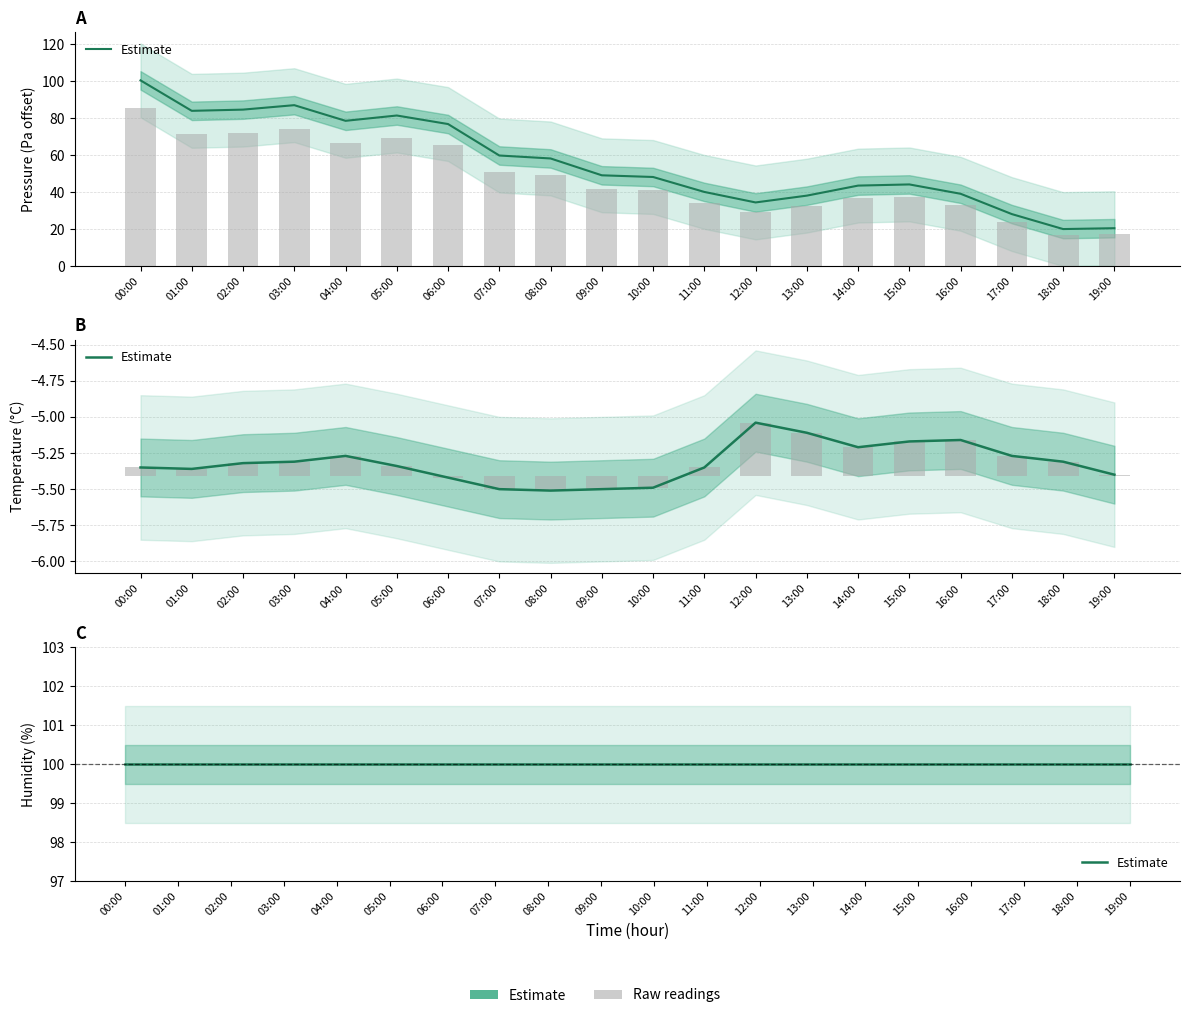

What position from the left is 02:00?

3